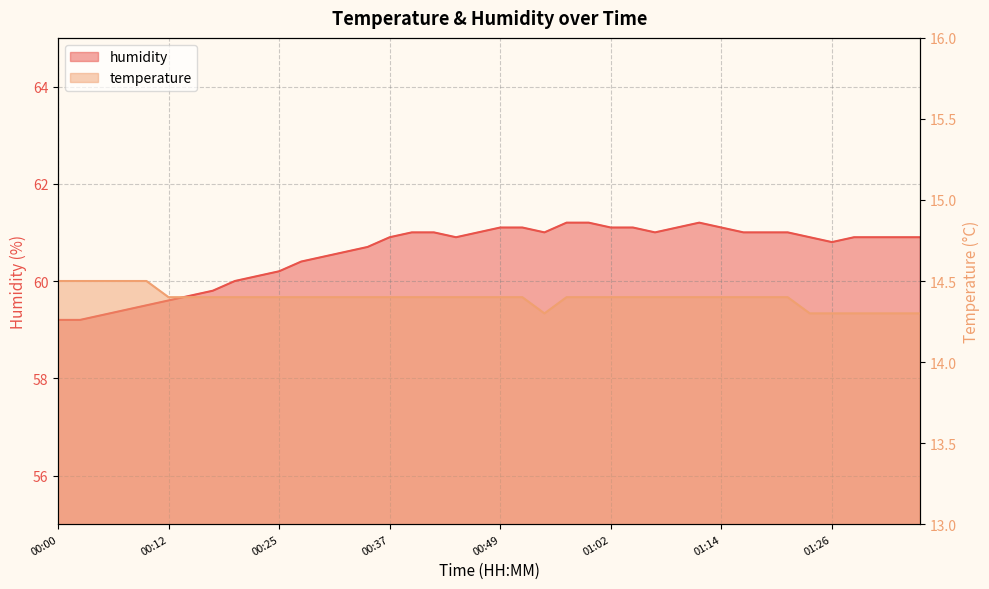

At which category is the sum across all series the highest?

00:57